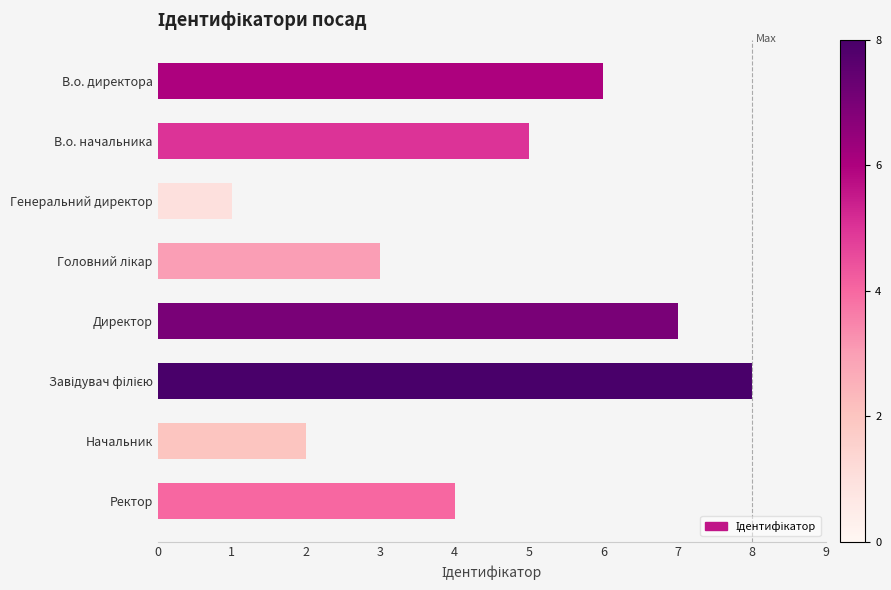

The chart shows a value of 4 at Ректор. True or false?

True